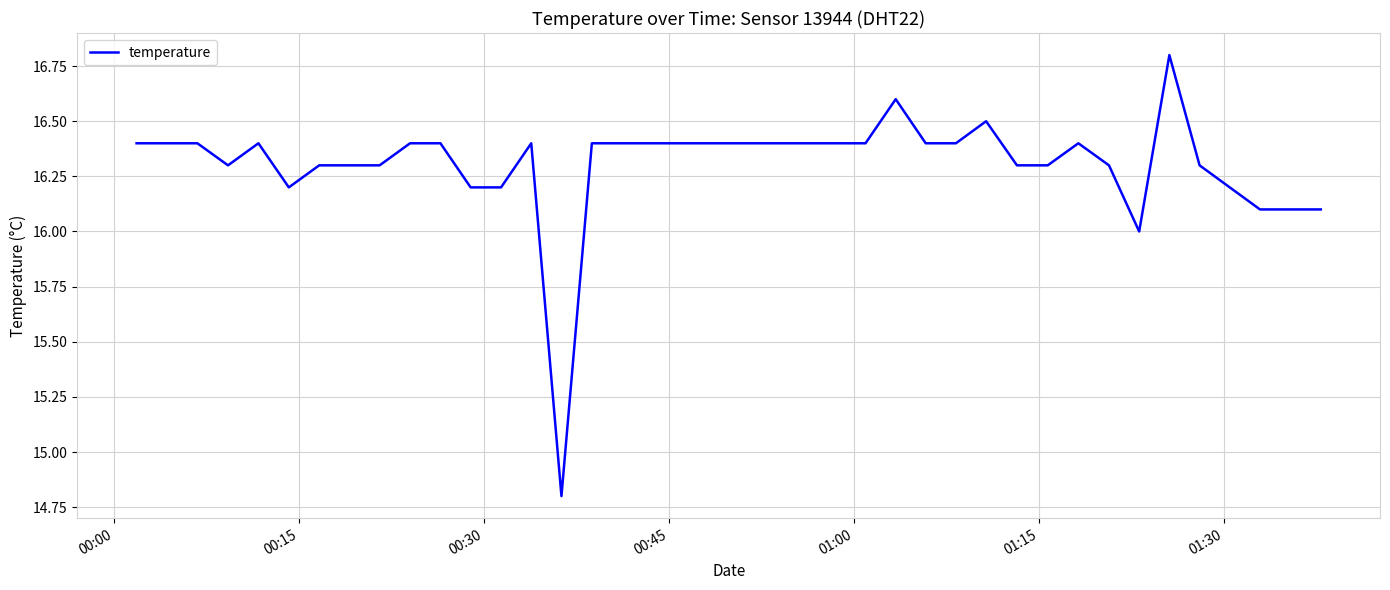

How many lines are shown in the chart?

1